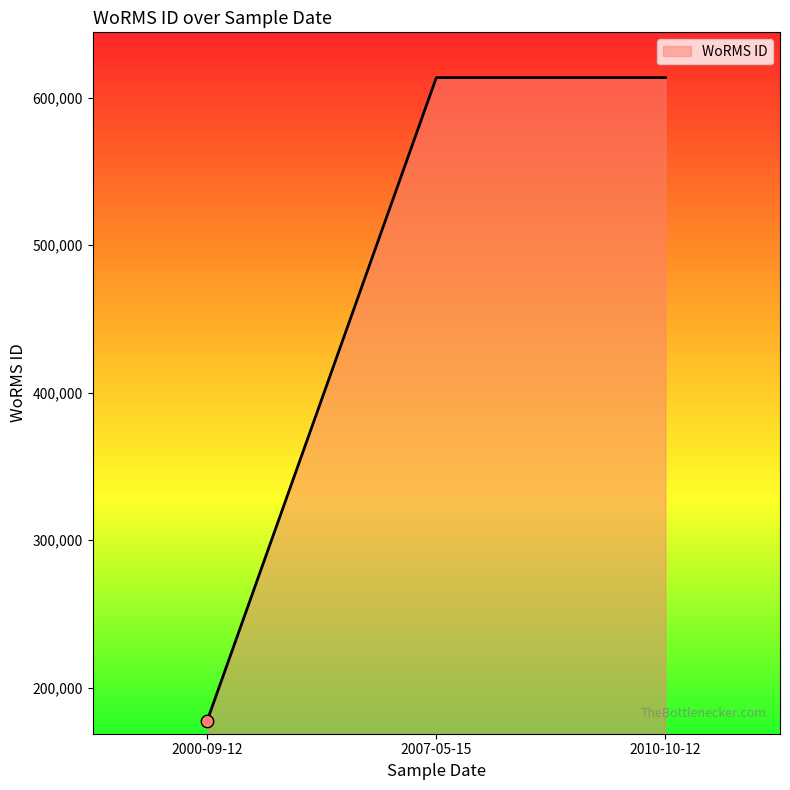

What is the ratio of the value at 2007-05-15 to the value at 2000-09-12?

3.5